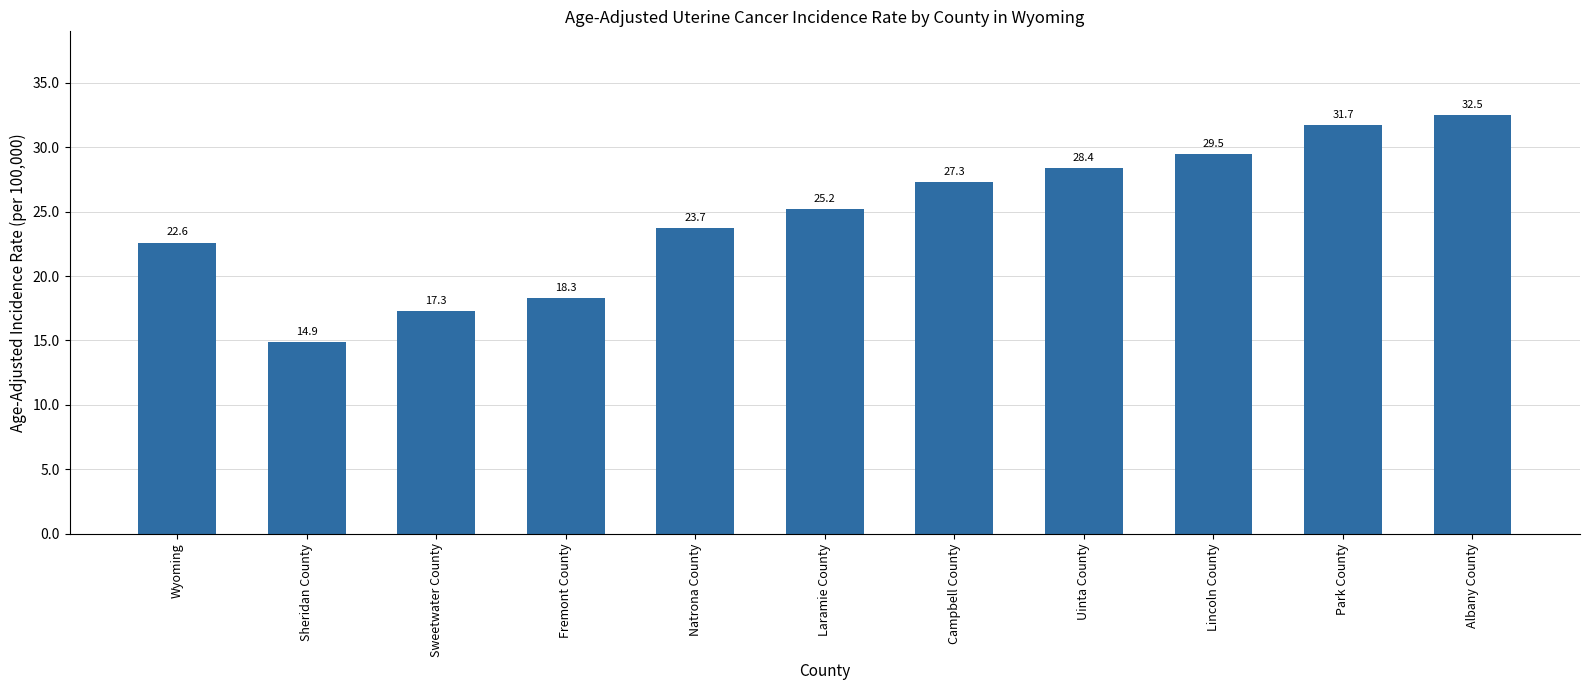

Rank the categories by value from lowest to highest.

Sheridan County, Sweetwater County, Fremont County, Wyoming, Natrona County, Laramie County, Campbell County, Uinta County, Lincoln County, Park County, Albany County